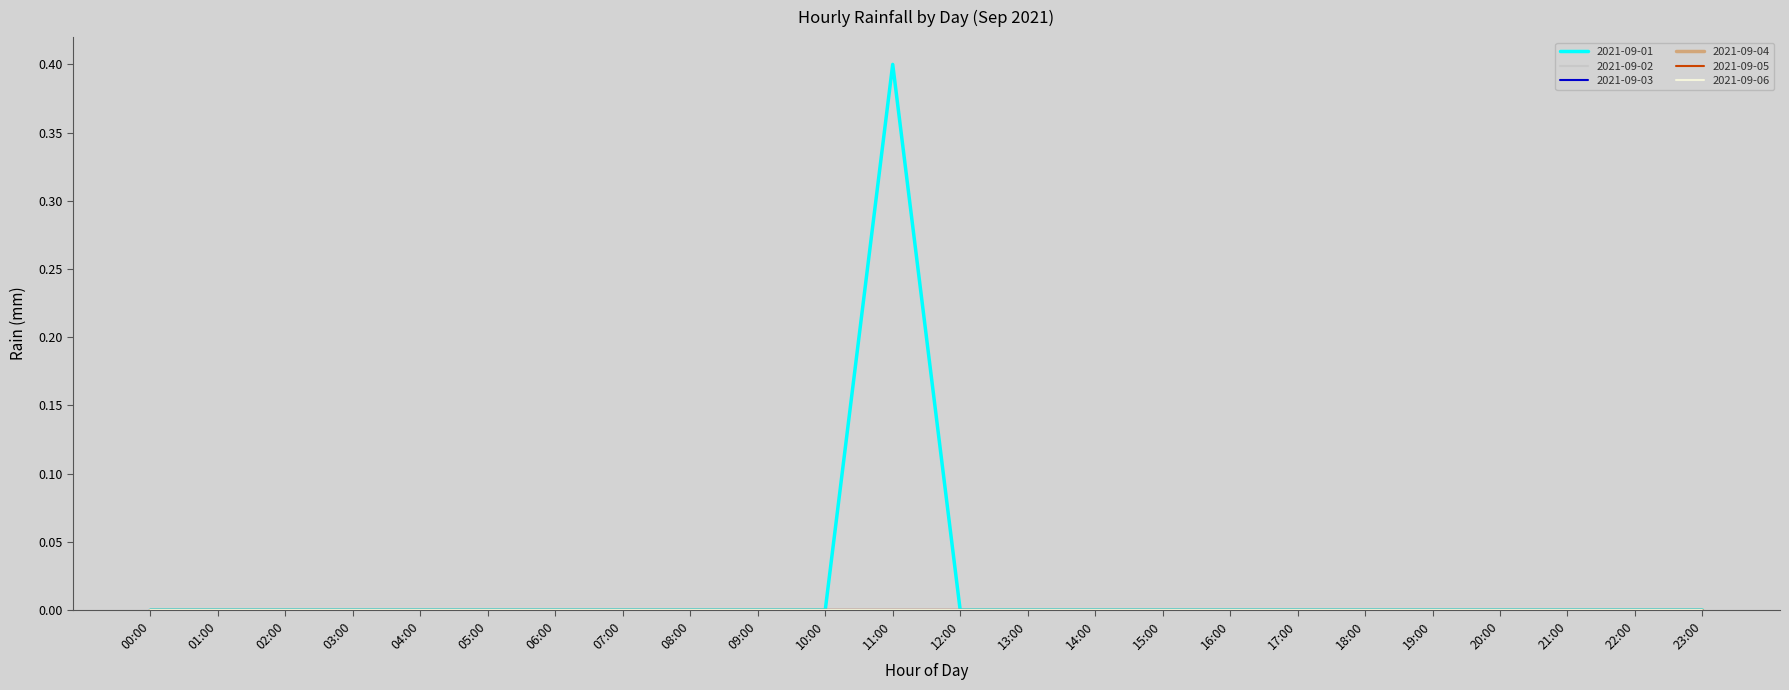

Does the chart display data point markers on the line(s)?

No